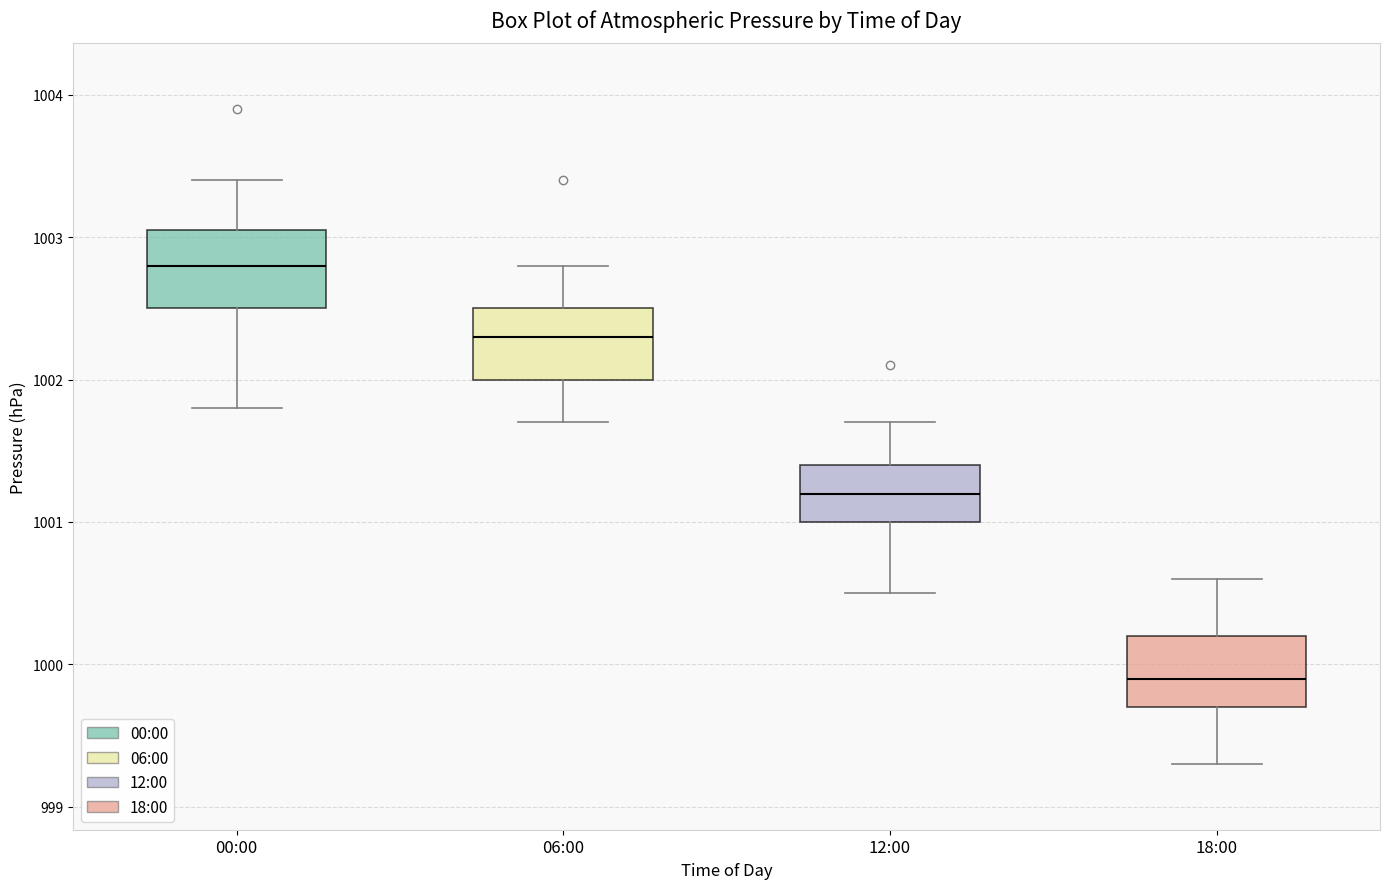

Which box has the highest median line?

00:00